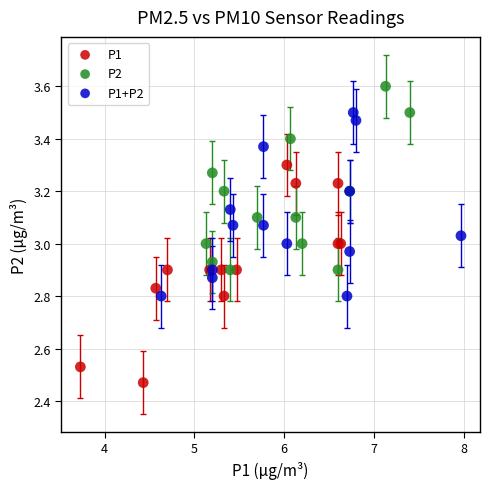

Which series has the largest Y range (max minus min)?

P1